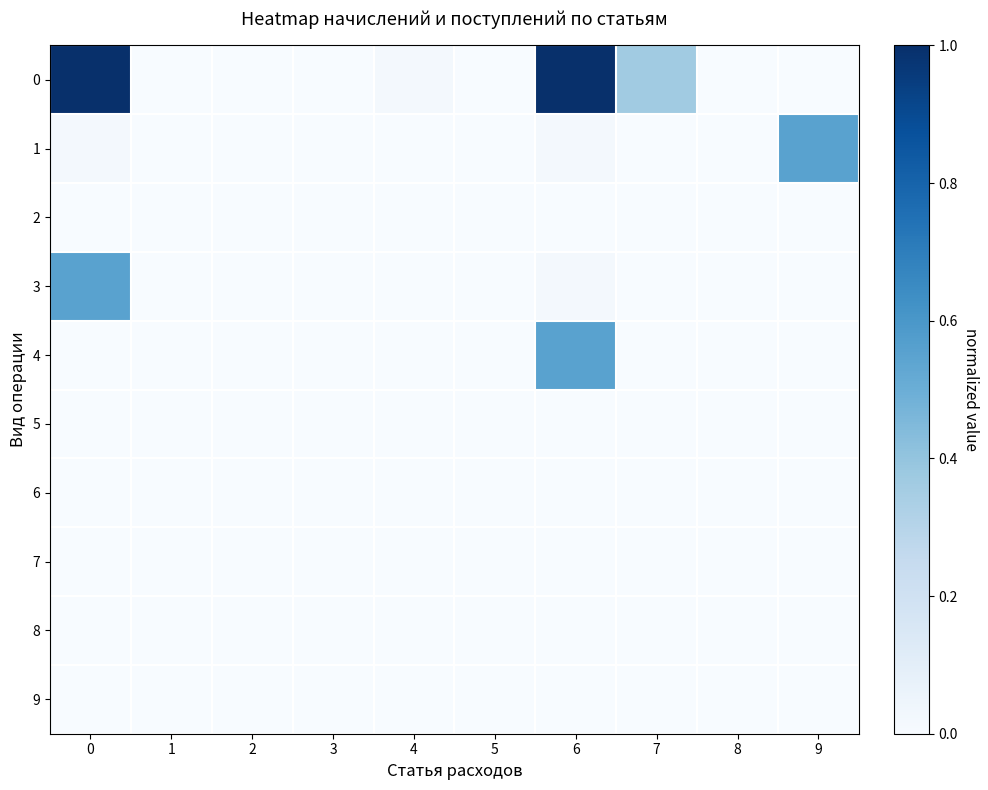

Reading left to right, list all the values displayed in this chart.

0: 0=1.0	1=0.0	2=0.0	3=0.0	4=0.0	5=0.0	6=1.0	7=0.4	8=0.0	9=0.0
1: 0=0.0	1=0.0	2=0.0	3=0.0	4=0.0	5=0.0	6=0.0	7=0.0	8=0.0	9=0.6
2: 0=0.0	1=0.0	2=0.0	3=0.0	4=0.0	5=0.0	6=0.0	7=0.0	8=0.0	9=0.0
3: 0=0.6	1=0.0	2=0.0	3=0.0	4=0.0	5=0.0	6=0.0	7=0.0	8=0.0	9=0.0
4: 0=0.0	1=0.0	2=0.0	3=0.0	4=0.0	5=0.0	6=0.6	7=0.0	8=0.0	9=0.0
5: 0=0.0	1=0.0	2=0.0	3=0.0	4=0.0	5=0.0	6=0.0	7=0.0	8=0.0	9=0.0
6: 0=0.0	1=0.0	2=0.0	3=0.0	4=0.0	5=0.0	6=0.0	7=0.0	8=0.0	9=0.0
7: 0=0.0	1=0.0	2=0.0	3=0.0	4=0.0	5=0.0	6=0.0	7=0.0	8=0.0	9=0.0
8: 0=0.0	1=0.0	2=0.0	3=0.0	4=0.0	5=0.0	6=0.0	7=0.0	8=0.0	9=0.0
9: 0=0.0	1=0.0	2=0.0	3=0.0	4=0.0	5=0.0	6=0.0	7=0.0	8=0.0	9=0.0